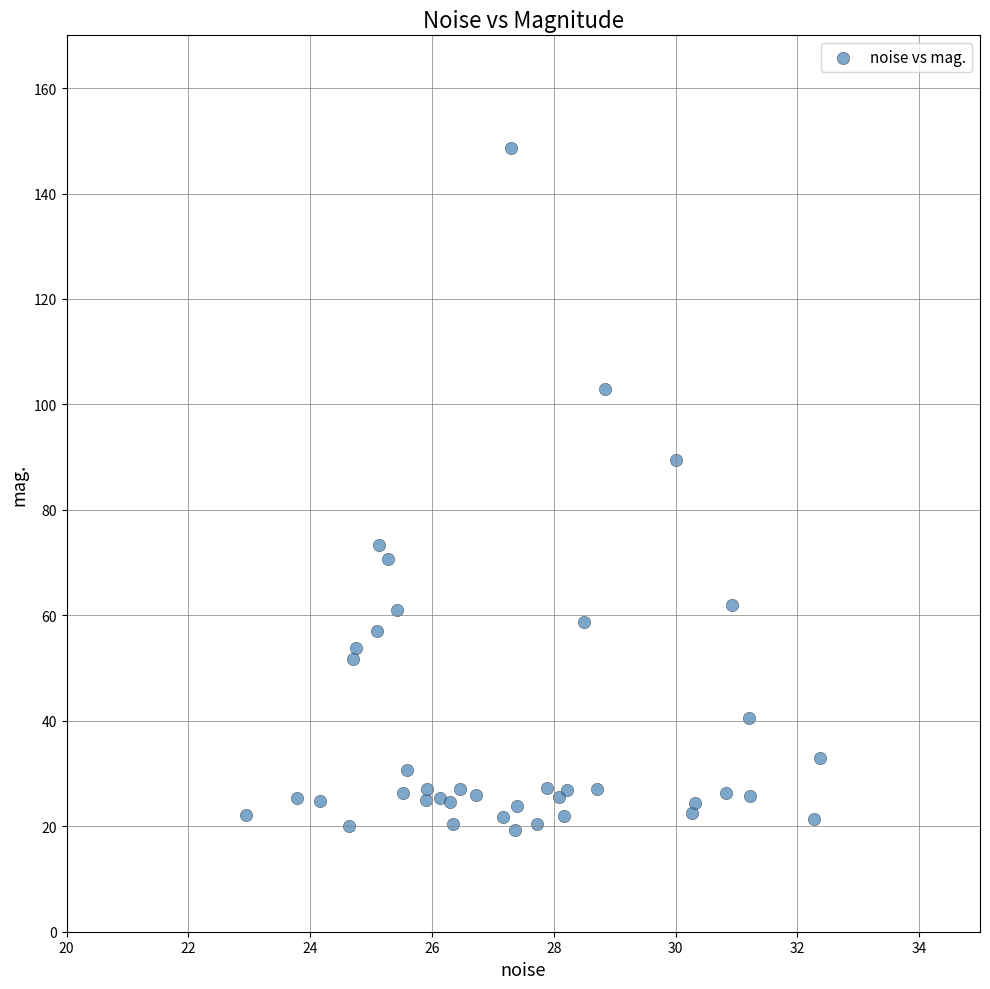

What Y value in the scatter plot is closest to 83?

89.5